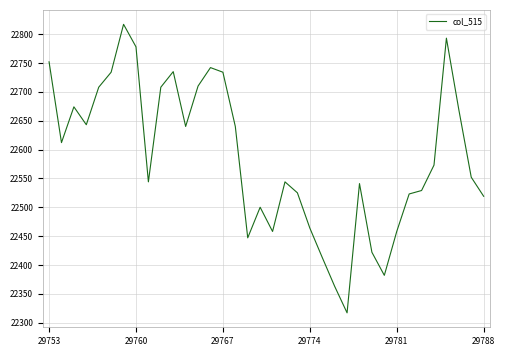

What is the minimum value shown in the chart?

22317